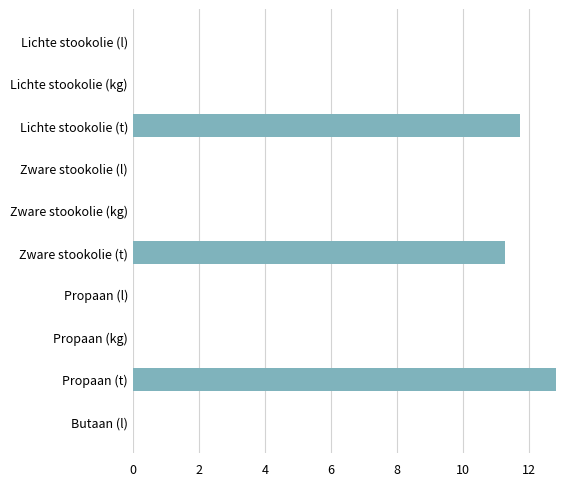

The chart shows a value of 0.0 at Lichte stookolie (kg). True or false?

True